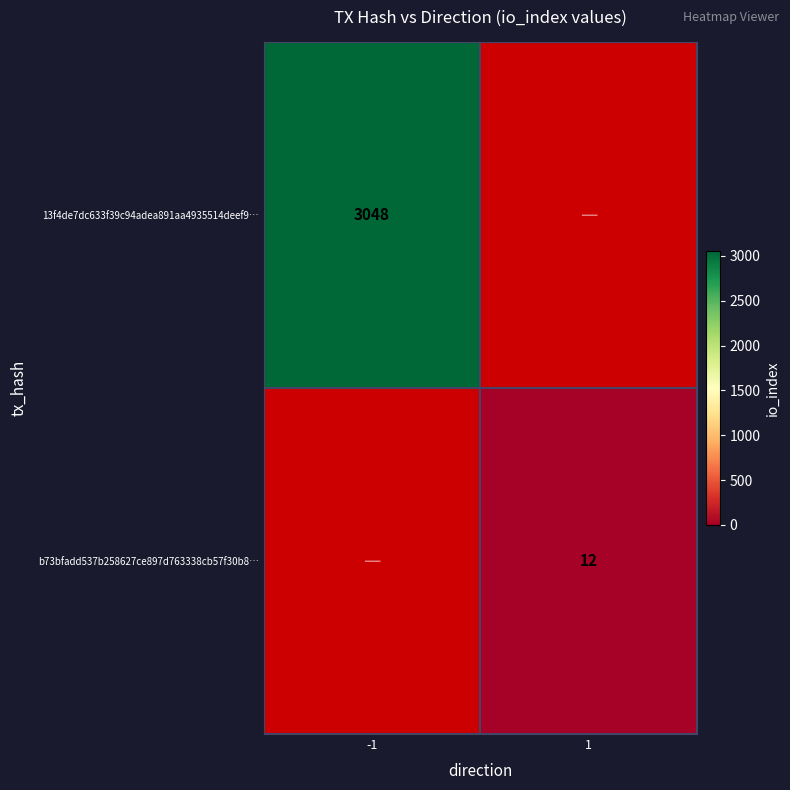

Is the value of 13f4de7dc633f39c94adea891aa4935514deef9… at -1 greater than the value of b73bfadd537b258627ce897d763338cb57f30b8… at 1?

Yes